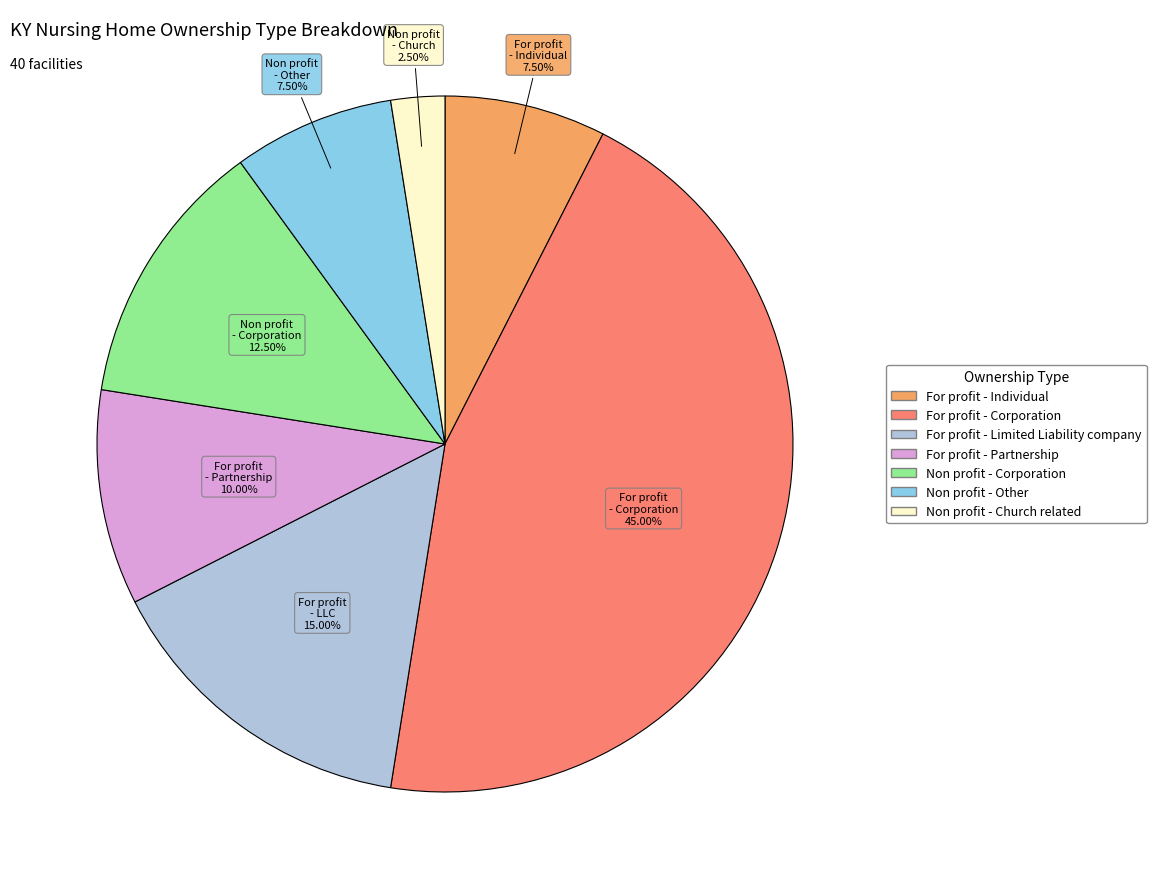

True or false: For profit - Limited Liability company accounts for 30% of the total.

False